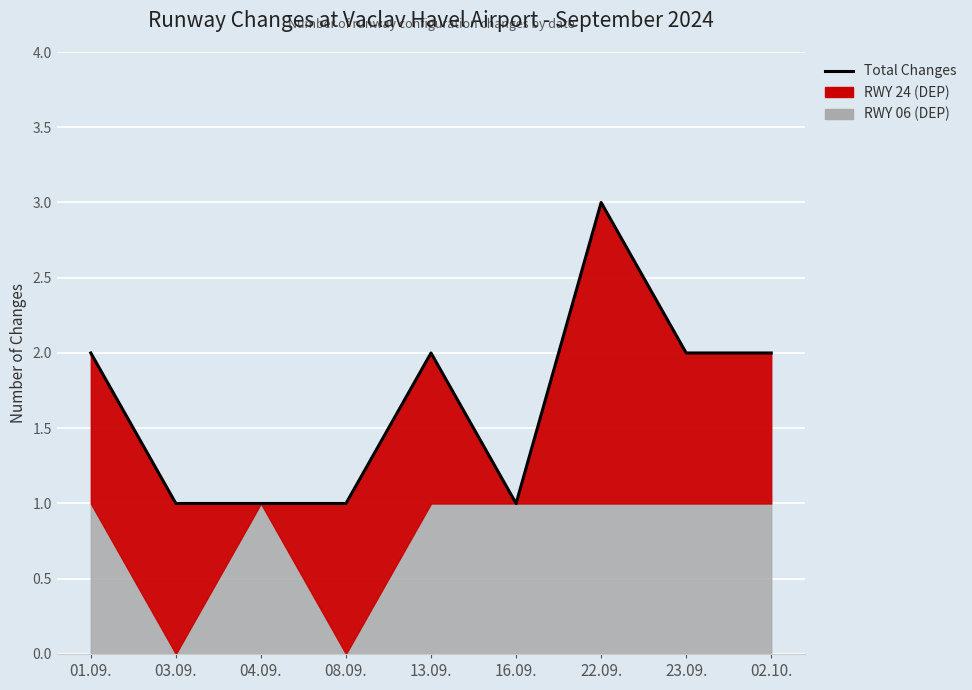

What is the sum of all values?

15